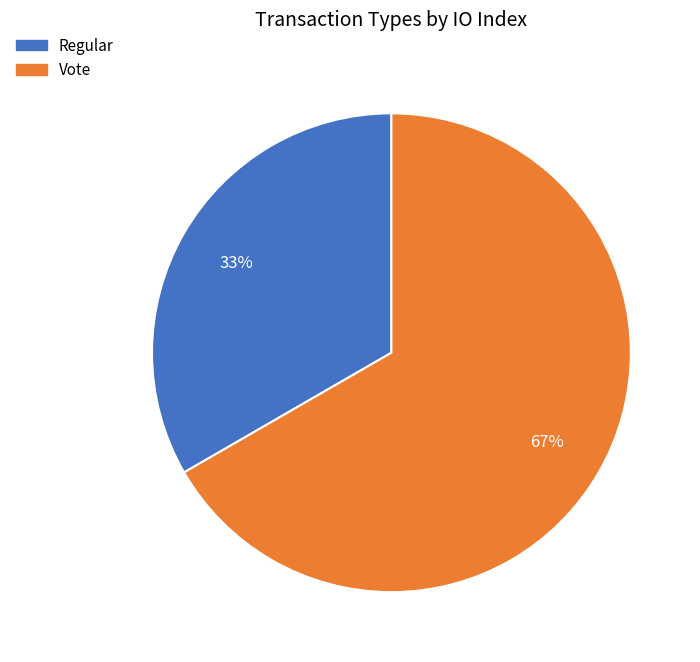

Rank the categories by value from highest to lowest.

Vote, Regular